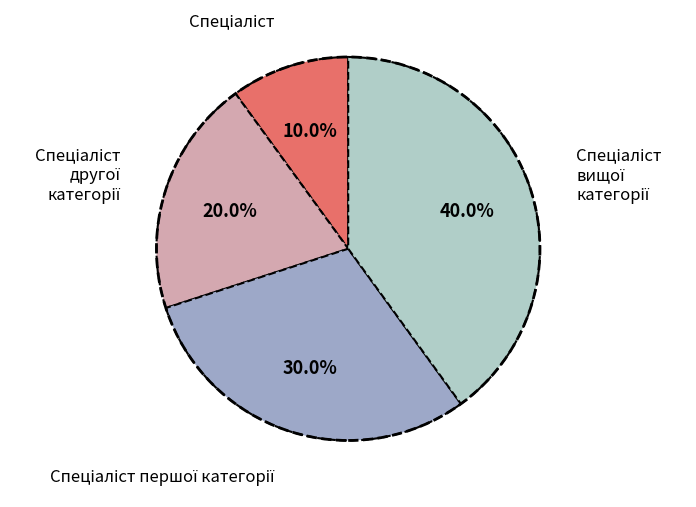

Does any single category account for the majority?

No